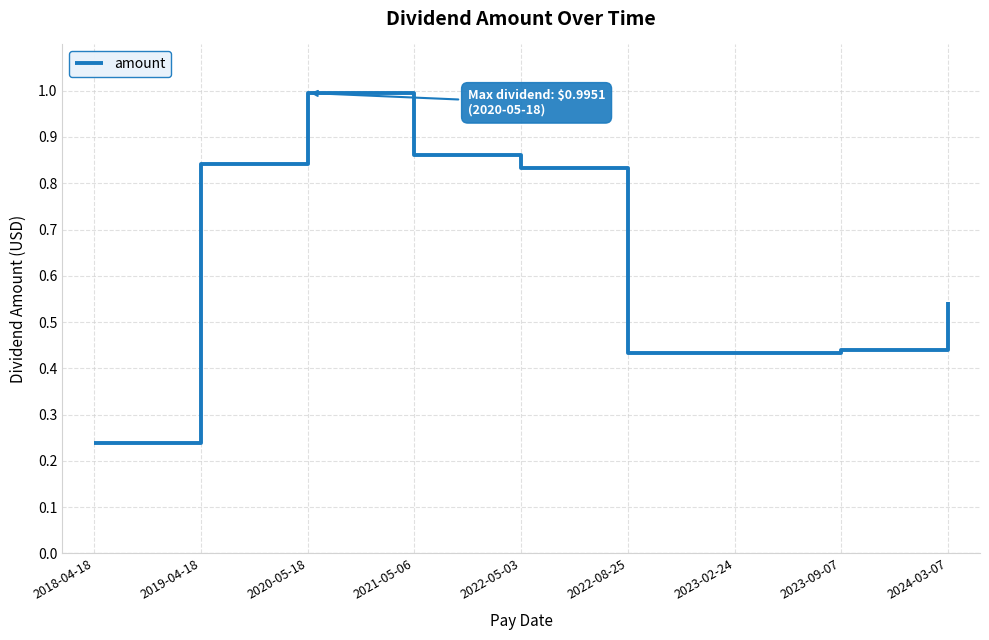

Which category has the highest value across all series?

2020-05-18